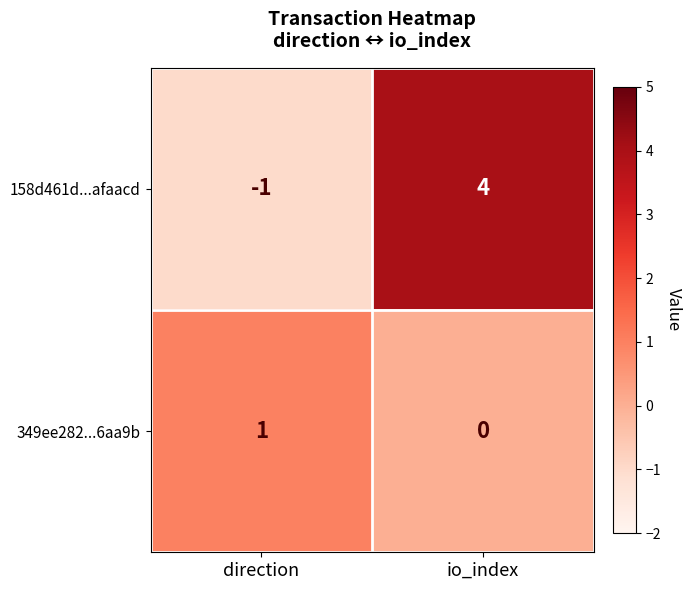

What is the greatest value displayed?

4